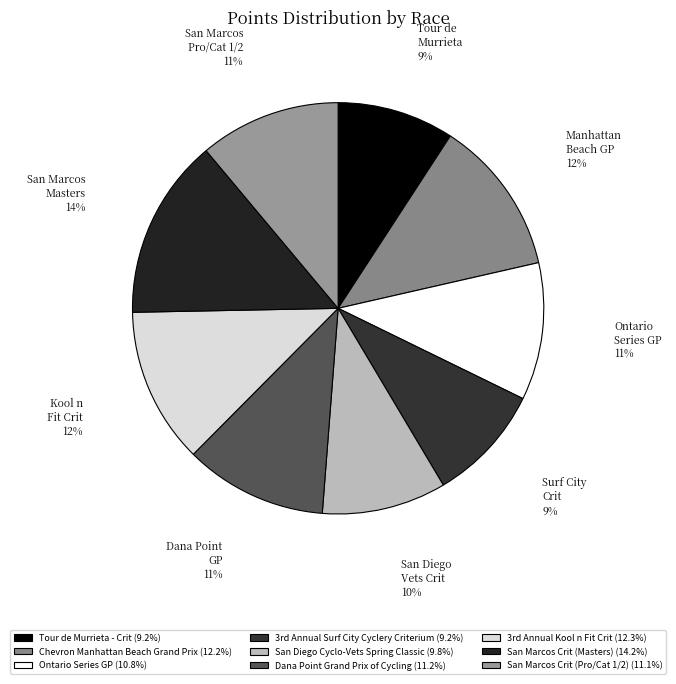

Count the number of slices in the pie.

9